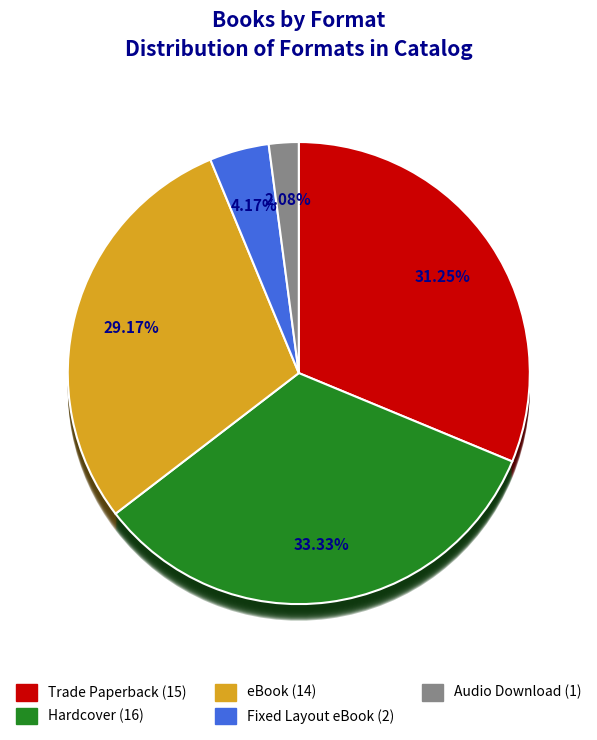

Does Trade Paperback account for over 50% of the chart?

No